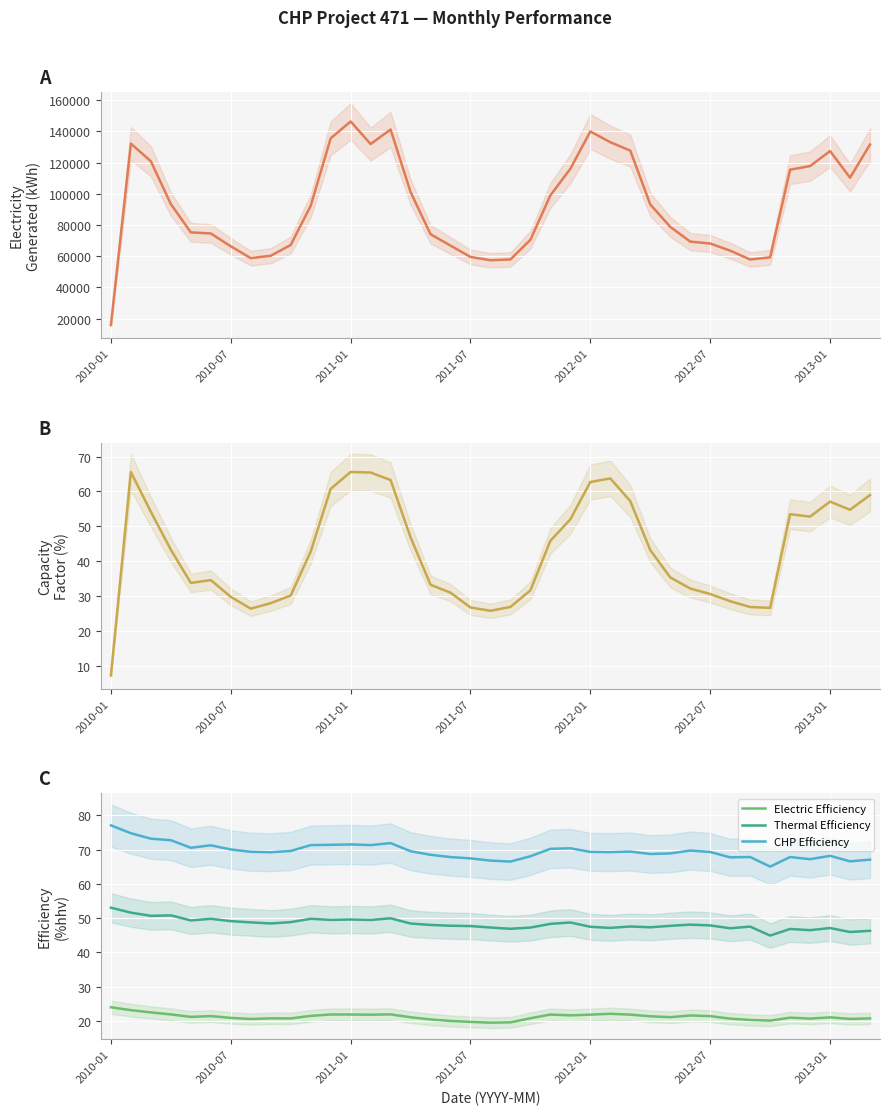

Between 11 and 35, which series saw the biggest shift?

Electricity Generated